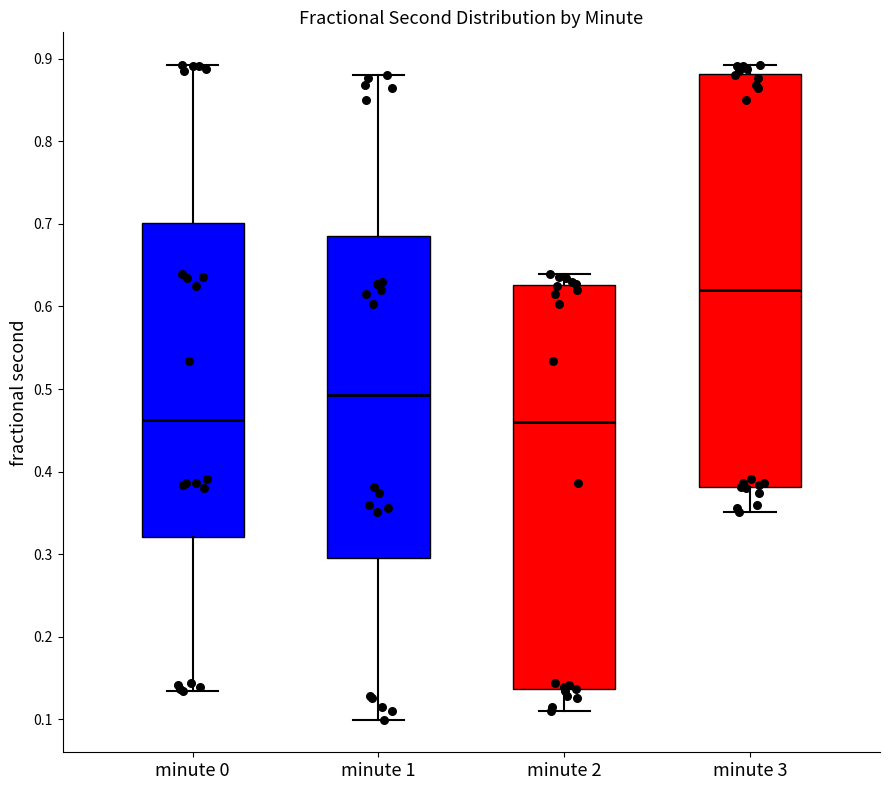

Which box has the highest median line?

minute 3